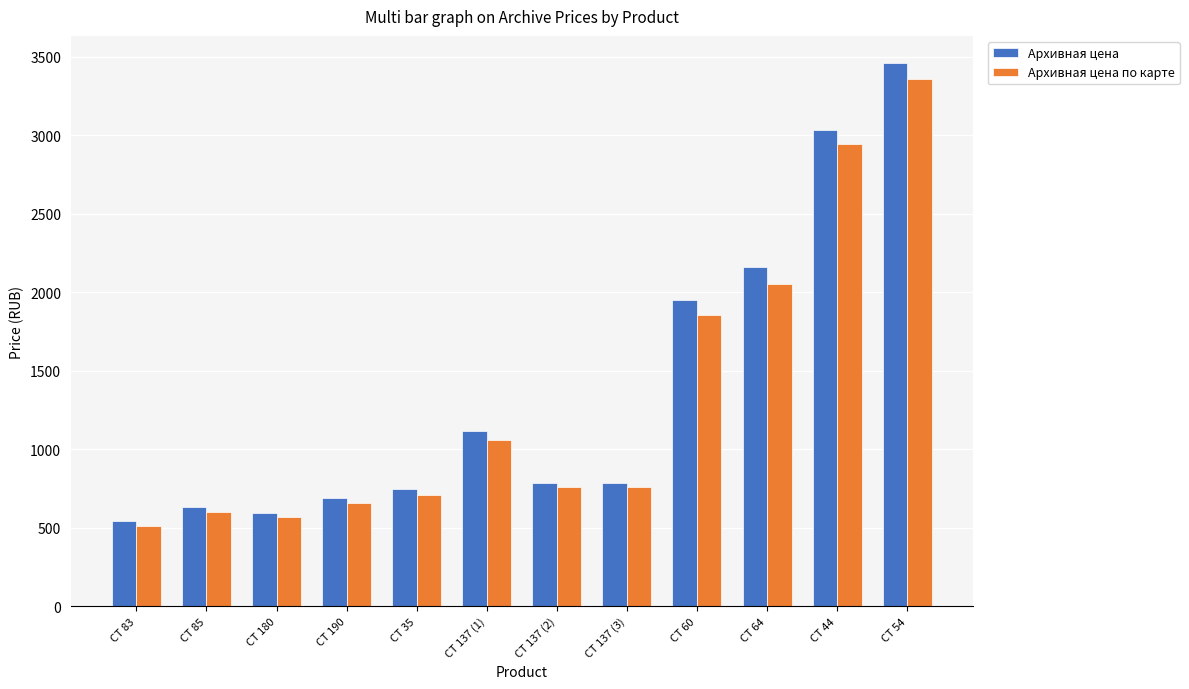

What is the label of the 5th bar from the right?

CT 137 (3)